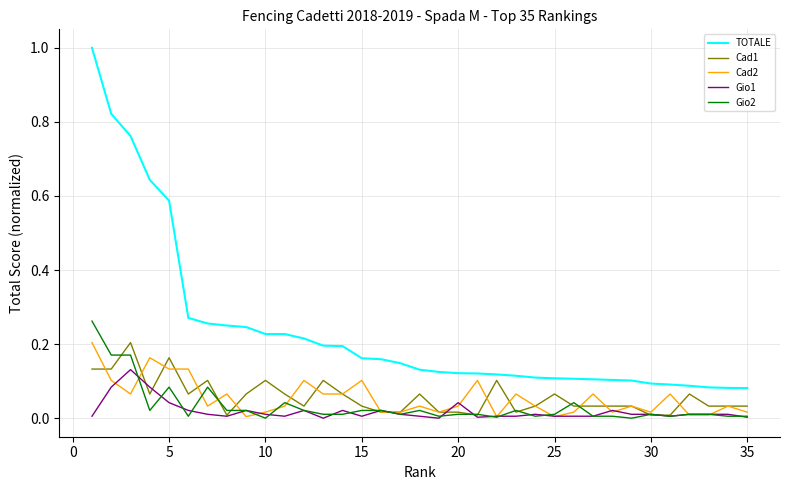

Which series has the largest range (max minus min)?

TOTALE